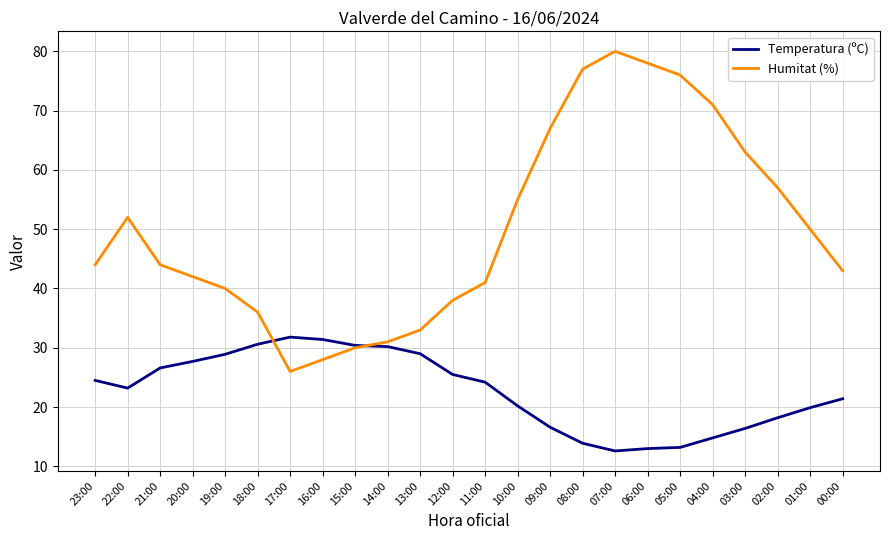

What is the approximate value of Humitat (%) at 12:00?

38.0